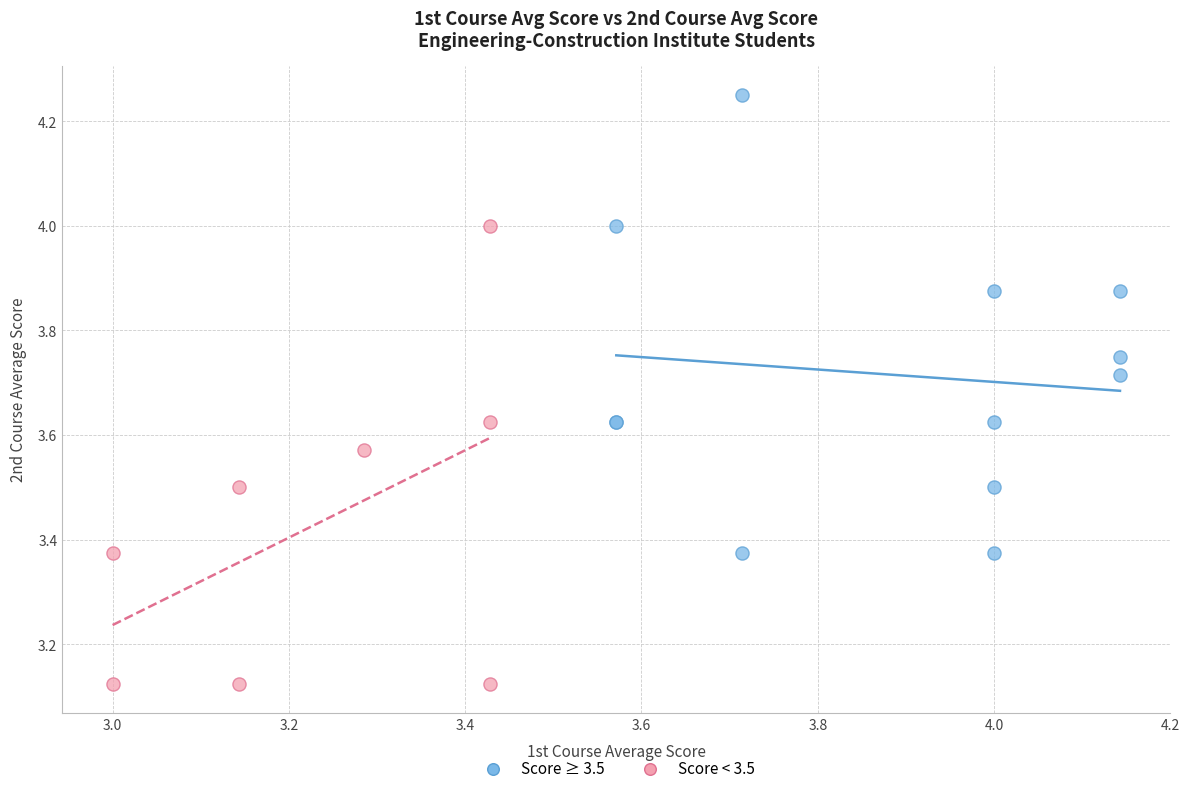

Which series contains the lowest Y value?

Score < 3.5